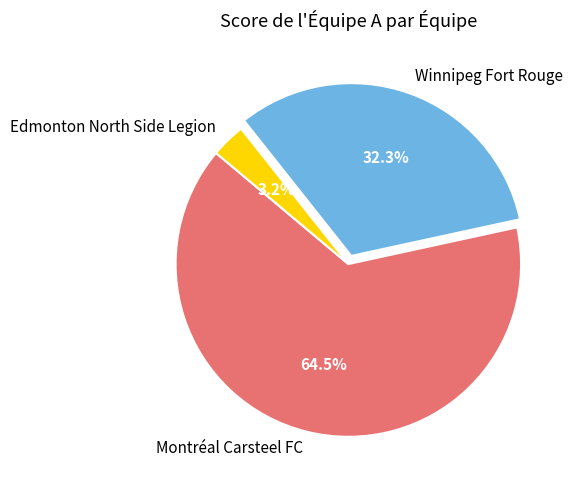

Which has a higher value, Montréal Carsteel FC or Winnipeg Fort Rouge?

Montréal Carsteel FC